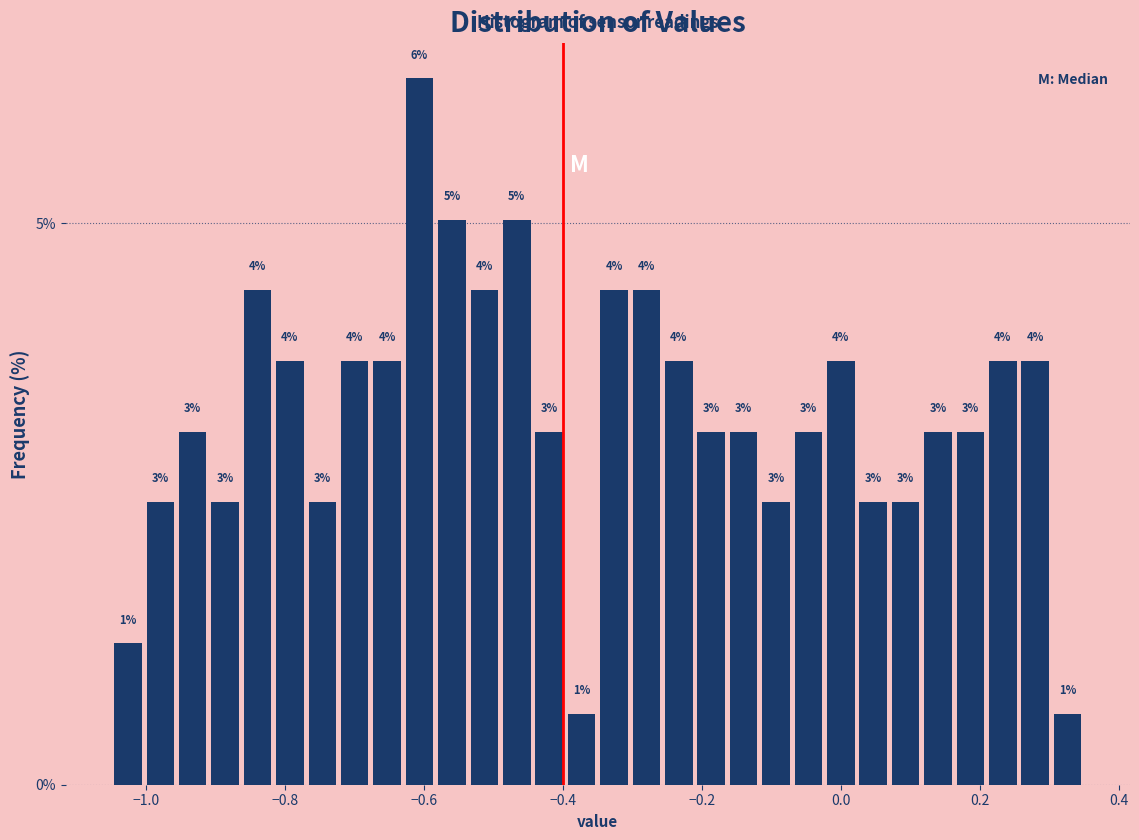

Around what value on the x-axis is the tallest bar? Give the approximate position of its centre, as read against the axis.

-0.60